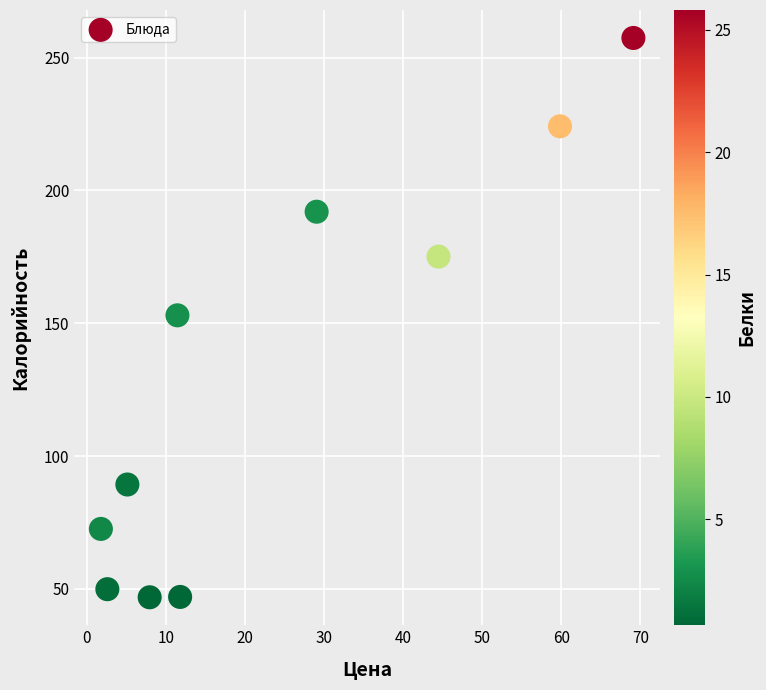

What is the range of Y values (max minus min)?

210.5